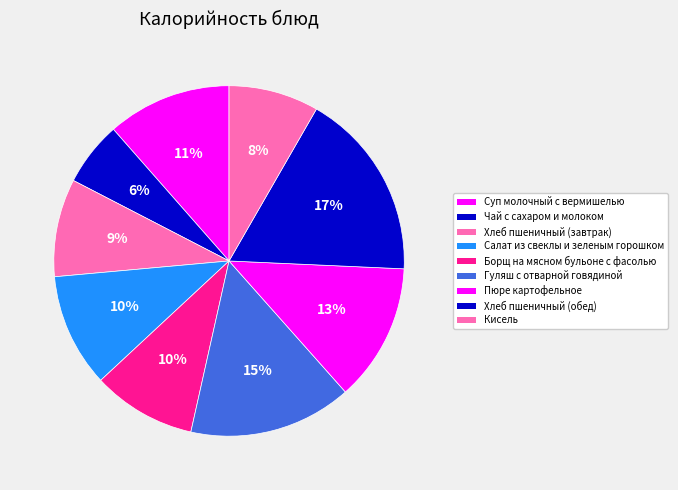

Combined, what portion of the pie is Салат из свеклы и зеленым горошком and Кисель?

18.8%